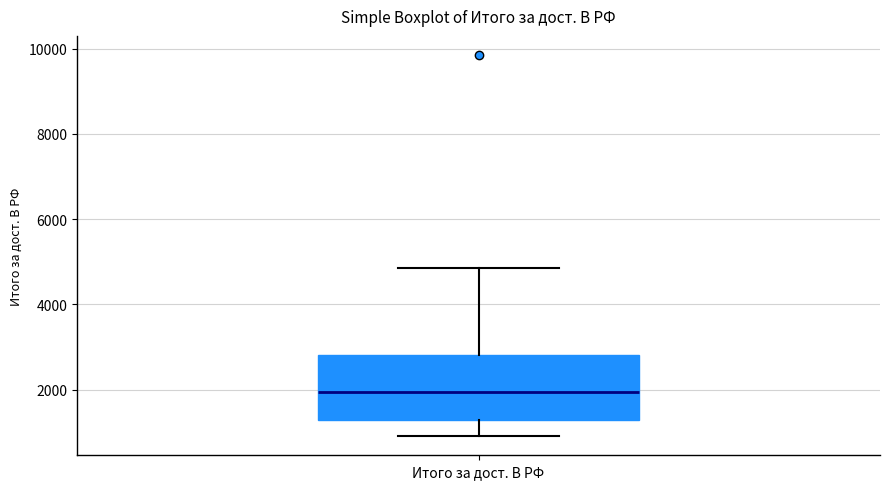

Transcribe this box plot: give where the median line is, the range the box spans, and where the two whiskers end, as read against the y-axis. The values are not printed on the chart, so give them approximately, as read against the axis.

median 2000, box 1200 to 2800, whiskers 1000 to 4800